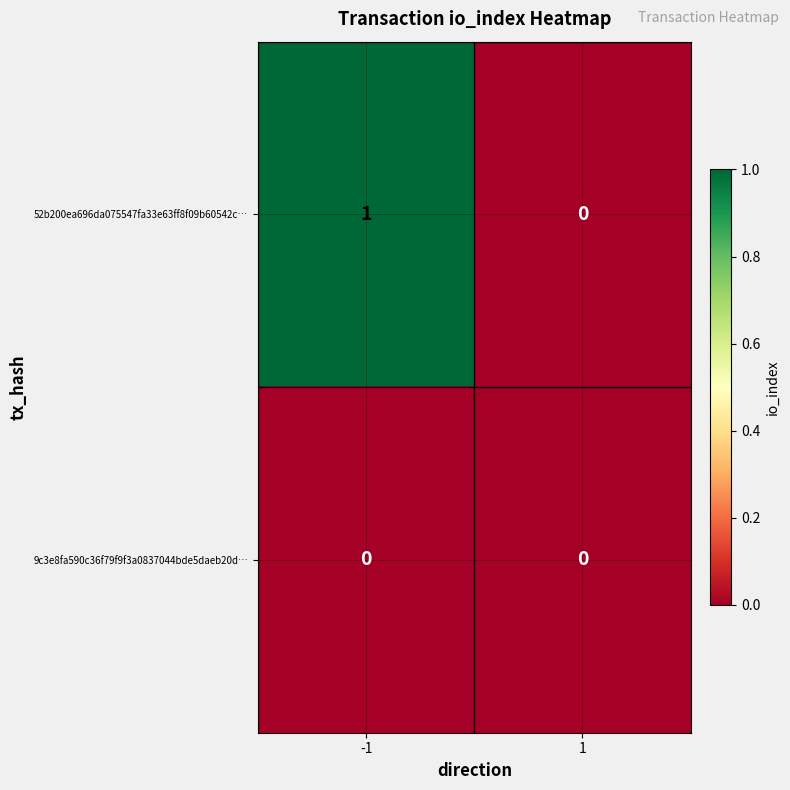

Which series has the largest range (max minus min)?

52b200ea696da075547fa33e63ff8f09b60542c…